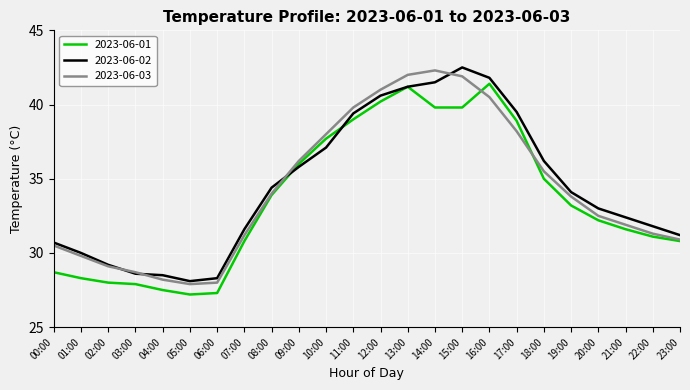

Which series ends up on top after the final intersection of 2023-06-02 and 2023-06-01?

2023-06-02